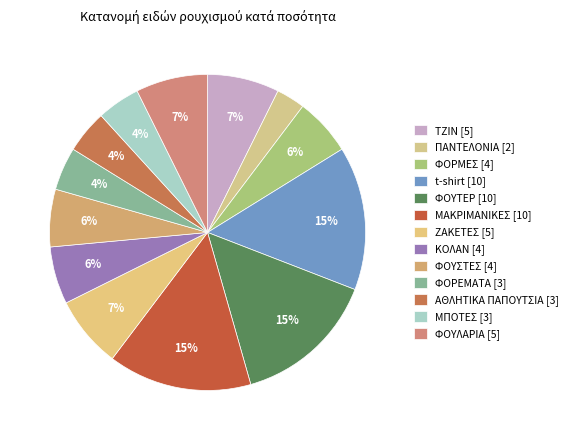

What is the ratio of the value at ΦΟΥΤΕΡ to the value at ΤΖΙΝ?

2.0